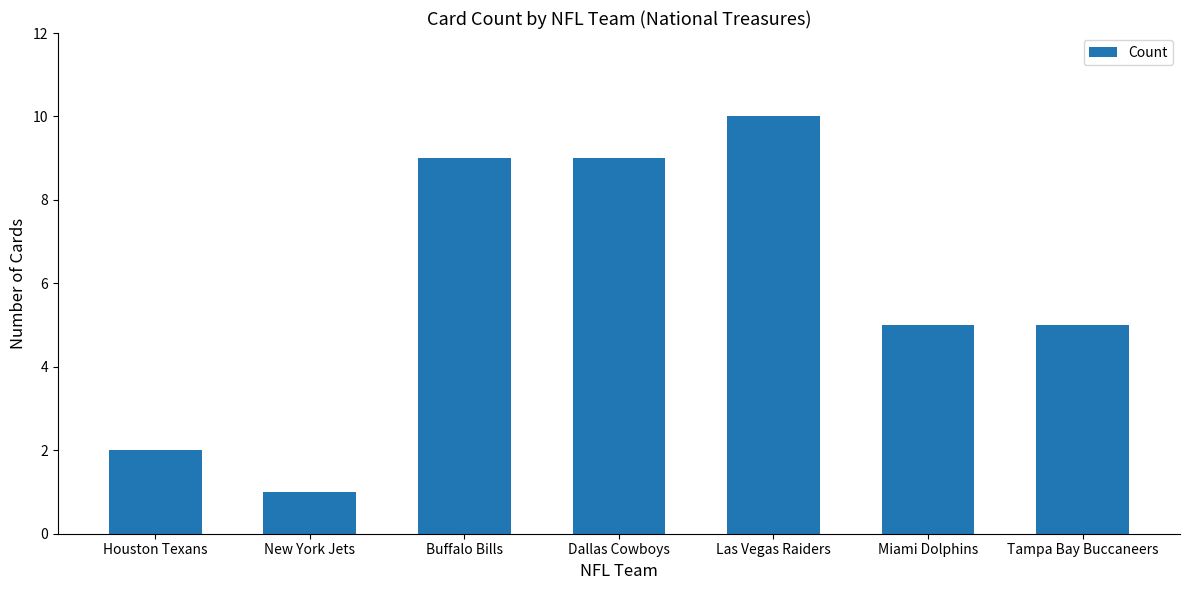

At which label does the data first exceed 5?

Buffalo Bills